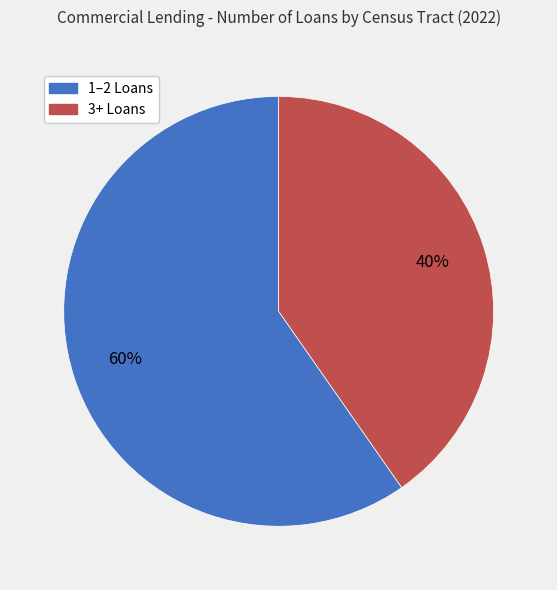

Count the number of slices in the pie.

2